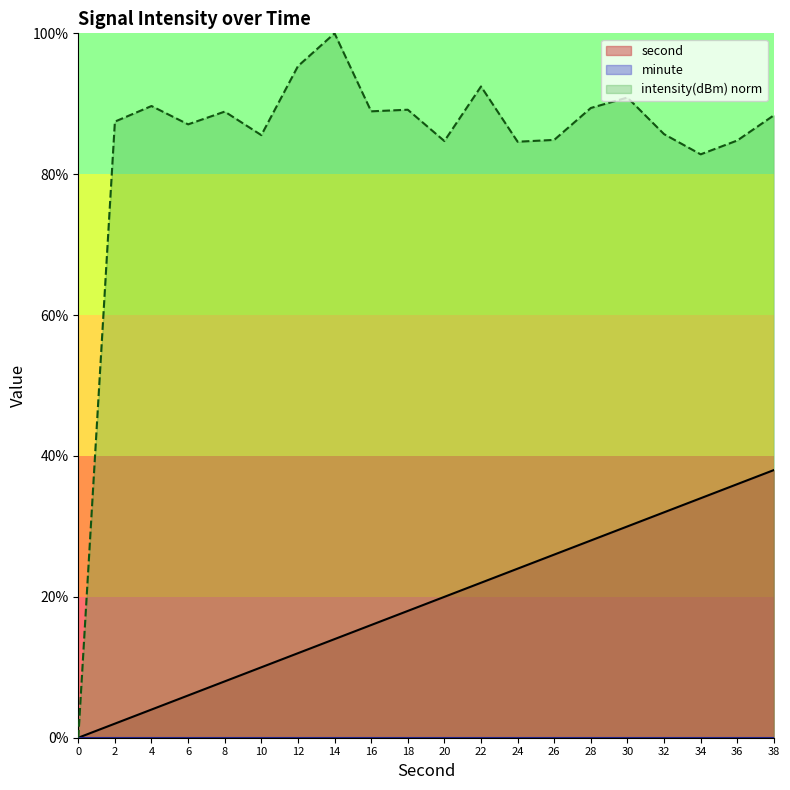

What is the difference between the intensity(dBm) values at 26 and 8?

4.0